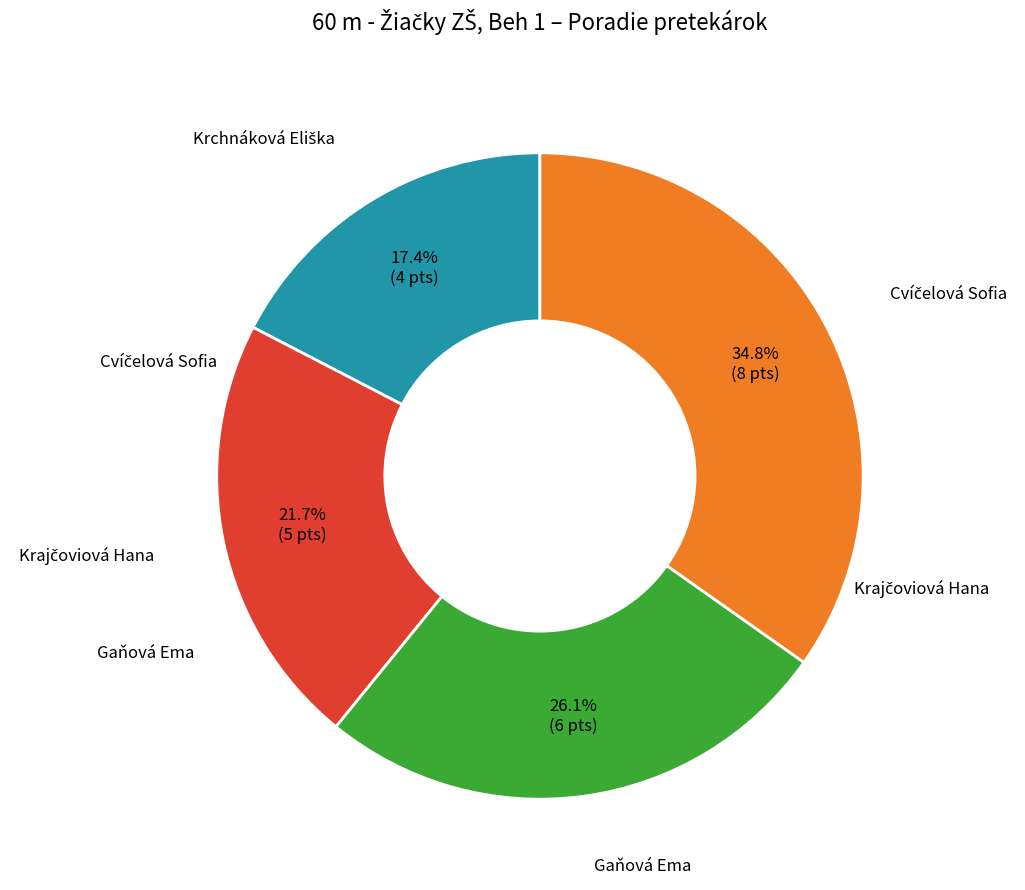

Is there any slice that represents more than half of the pie?

No